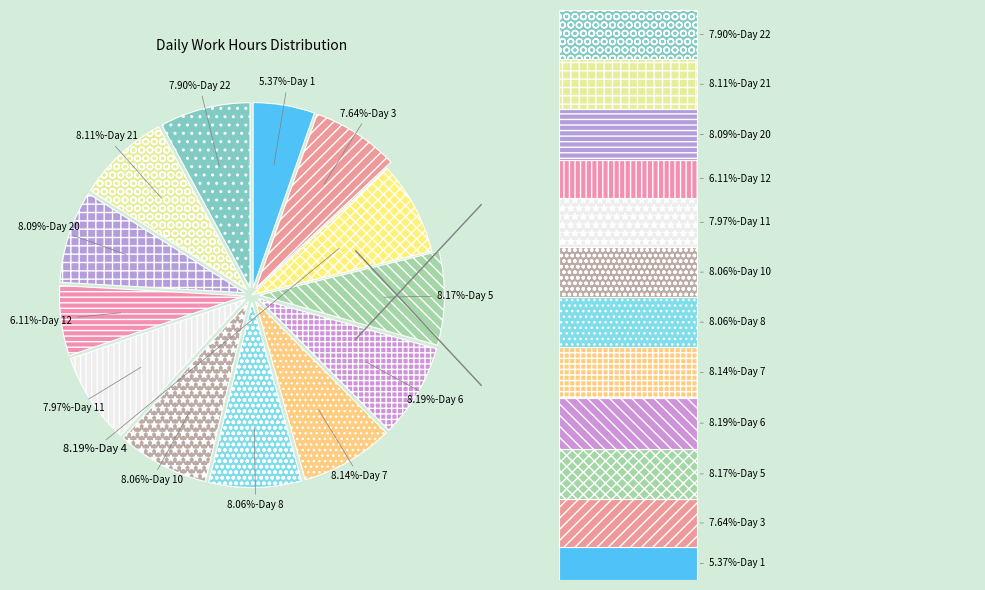

How many slices are in this pie chart?

13